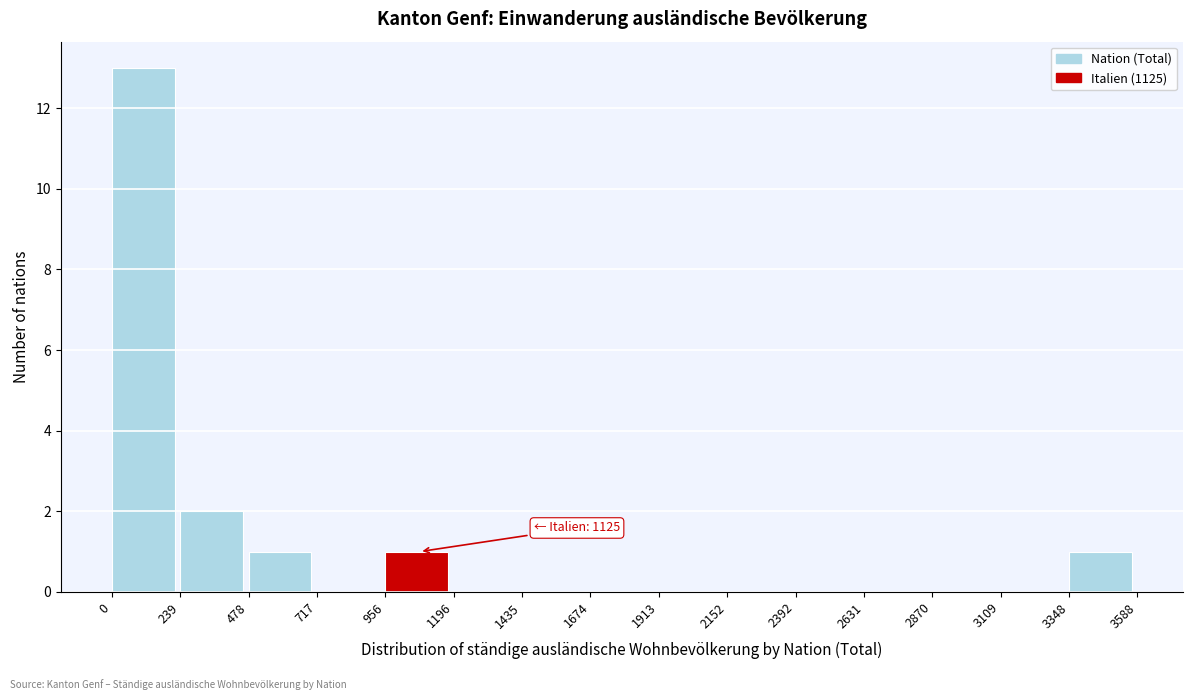

Over which range of the x-axis is the bar tallest?

0 to 239